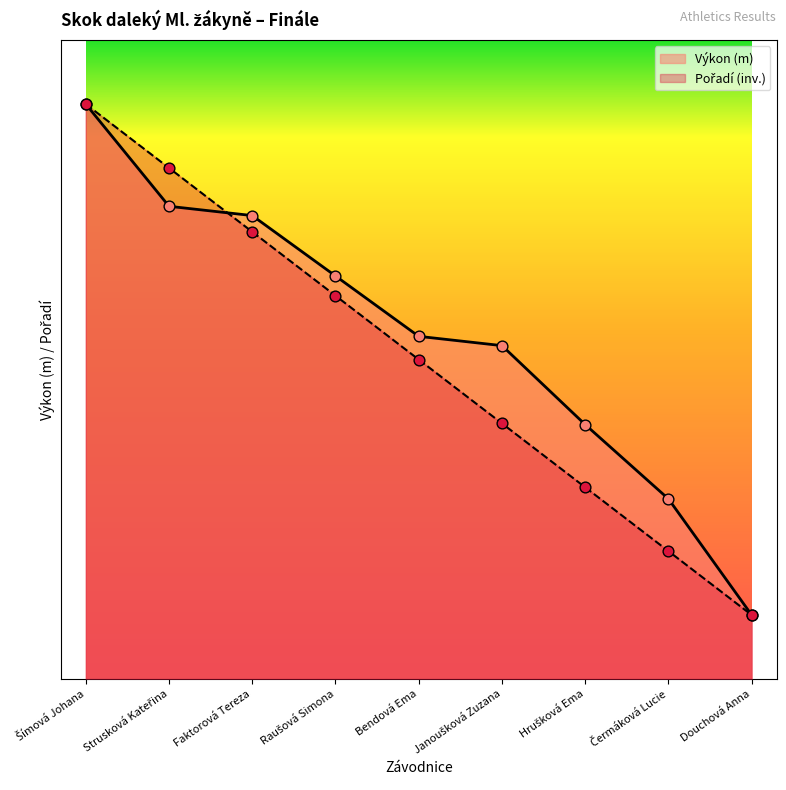

Which series has the widest spread of Y values?

Pořadí